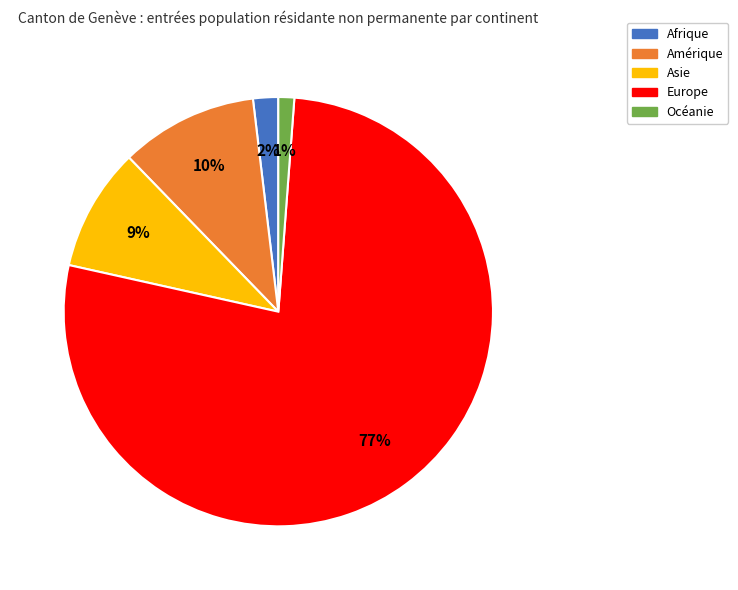

Rank the categories by value from highest to lowest.

Europe, Amérique, Asie, Afrique, Océanie